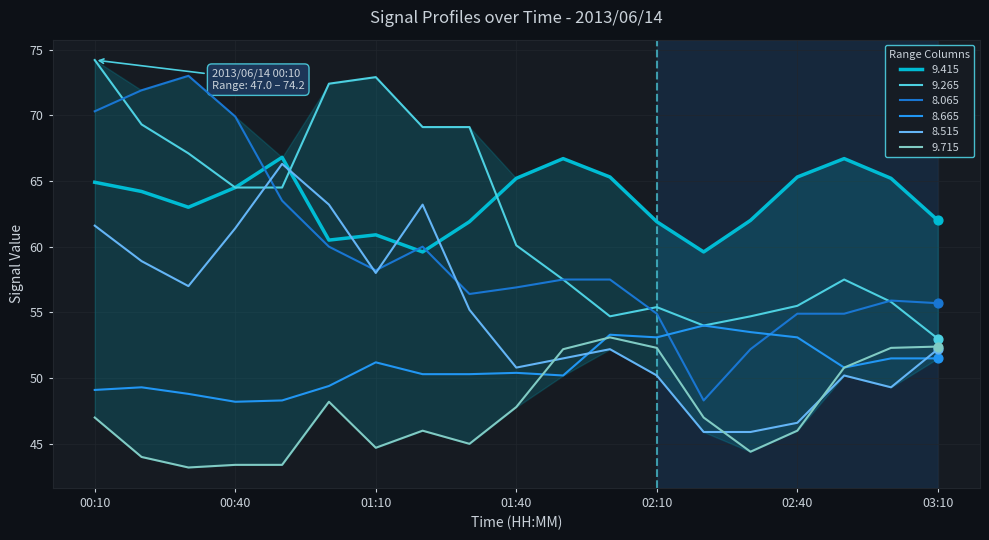

How many times do 8.515 and 9.265 cross each other?

2